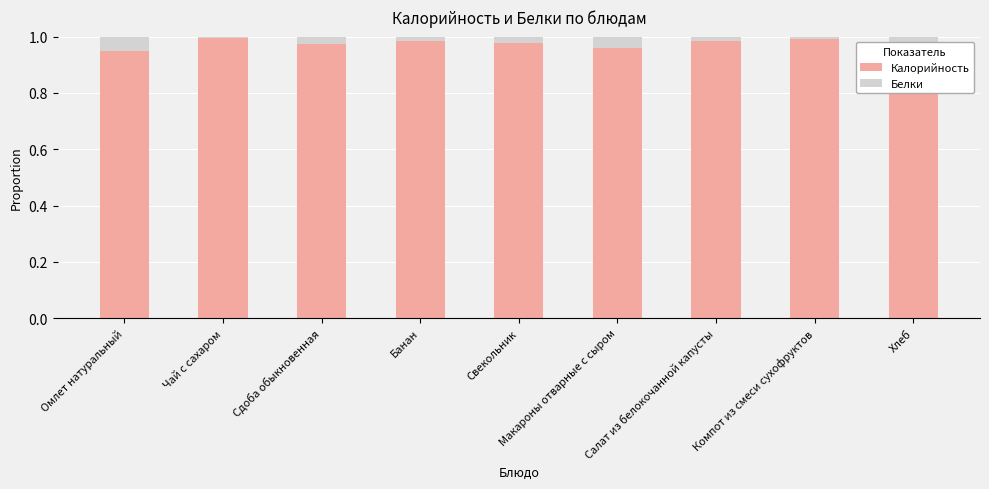

True or false: Калорийность has a value of 1.0 at Макароны отварные с сыром.

True